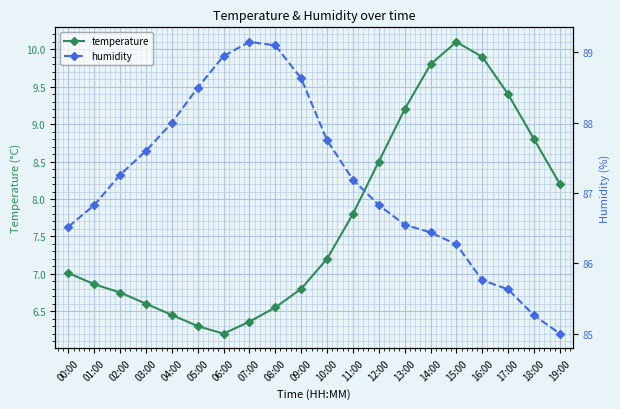

Reading right to left, extract all data points from this chart.

temperature: 8.2	8.8	9.4	9.9	10.1	9.8	9.2	8.5	7.8	7.2	6.8	6.5	6.4	6.2	6.3	6.5	6.6	6.8	6.9	7.0
humidity: 85.0	85.3	85.6	85.8	86.3	86.4	86.5	86.8	87.2	87.8	88.6	89.1	89.2	89.0	88.5	88.0	87.6	87.3	86.8	86.5